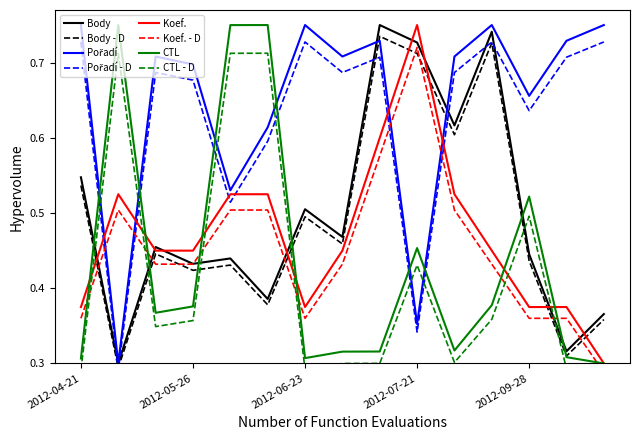

Which series has the widest spread of values?

Body